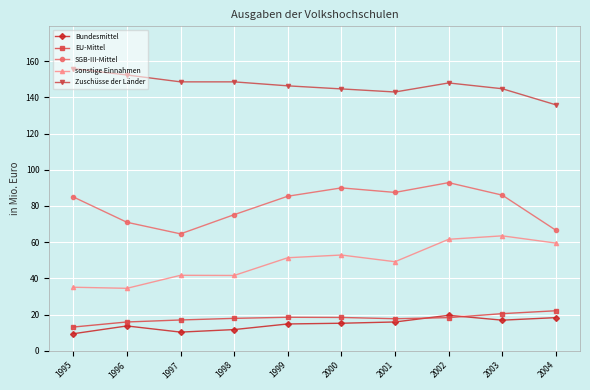

What is the lowest value of the SGB-III-Mittel series?

64.6